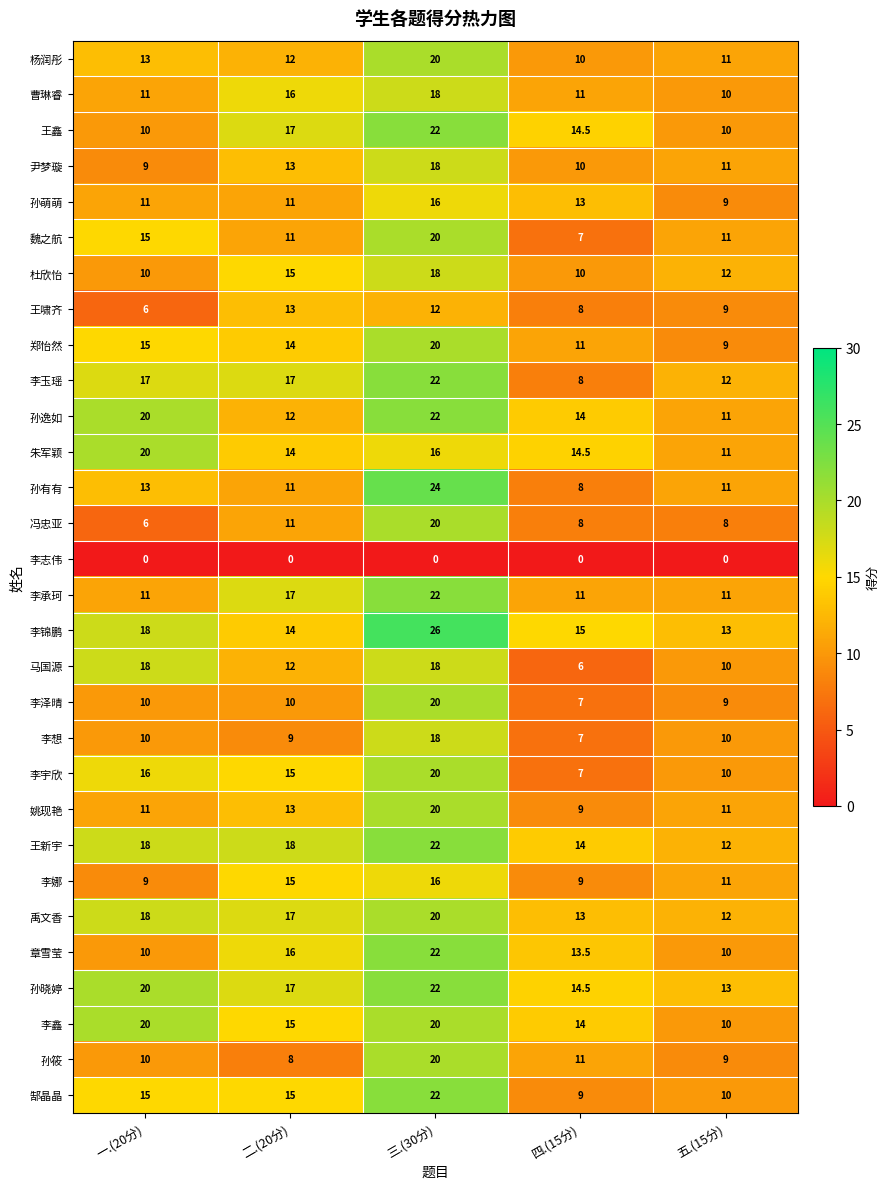

Count the number of data series in this chart.

30